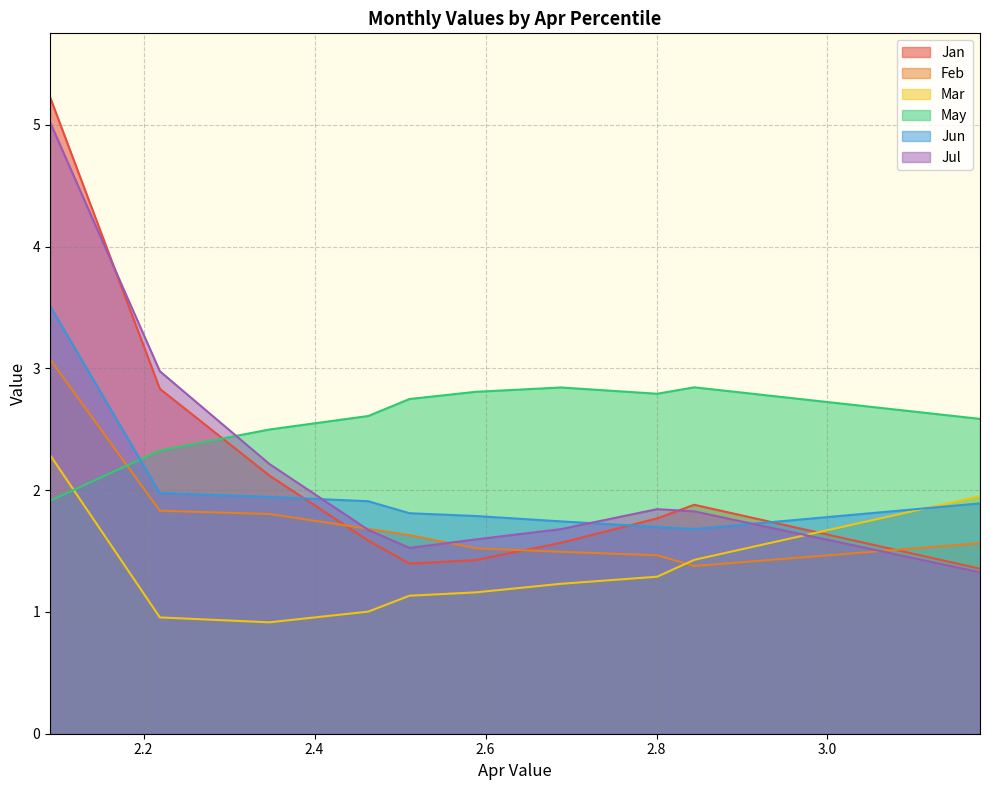

What is the maximum value shown in the chart?

5.2